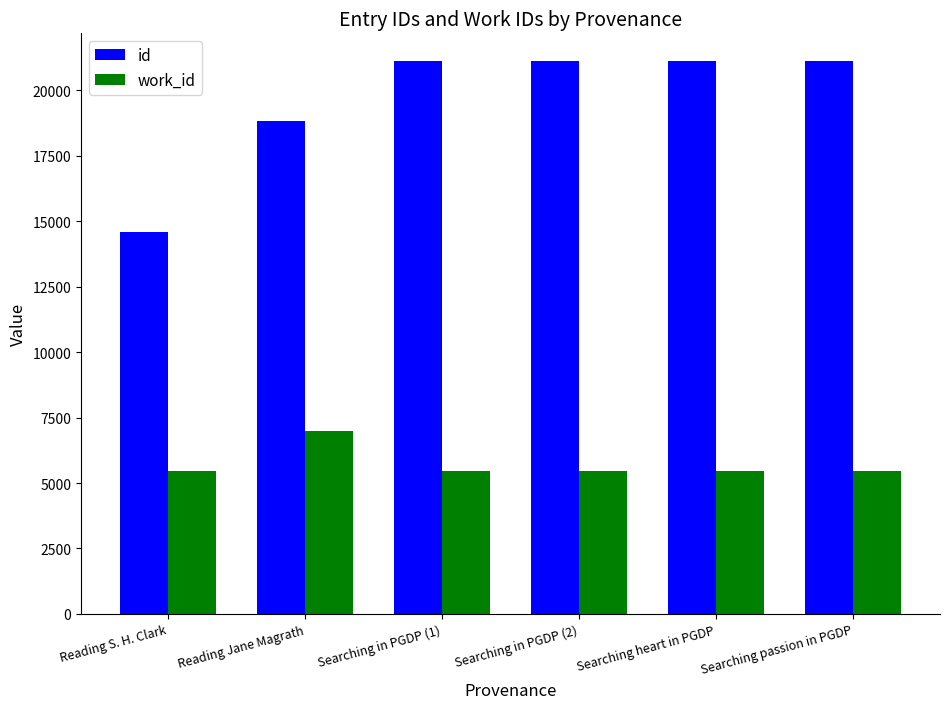

Read the work_id value at Reading S. H. Clark, to the nearest 50.

5450